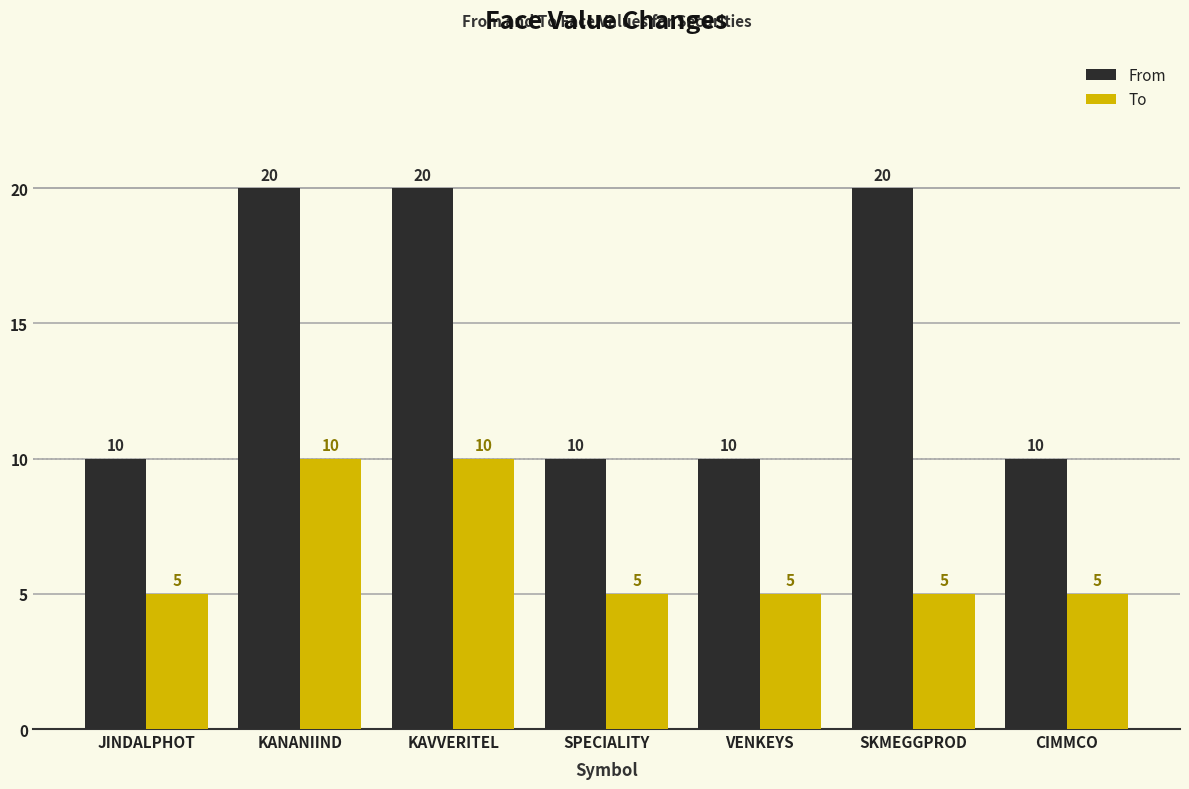

True or false: To has a value of 3 at CIMMCO.

False